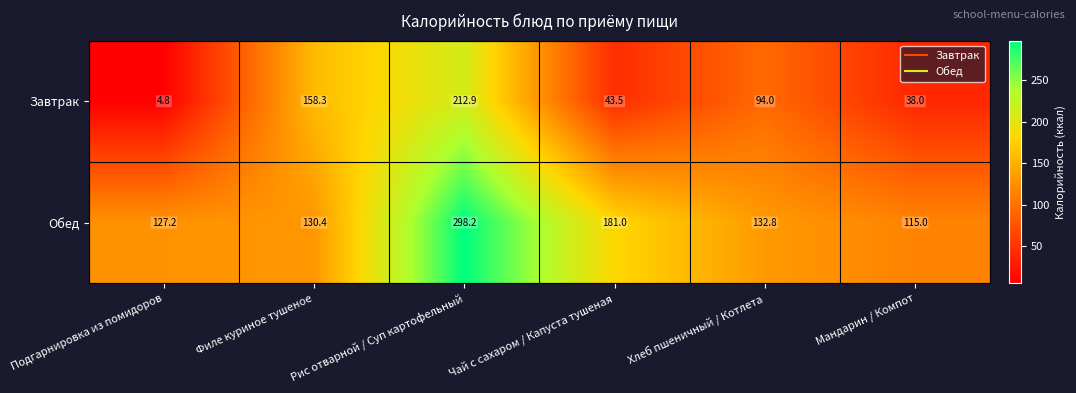

What is the difference between the maximum and second lowest values in the Завтрак series?

174.9